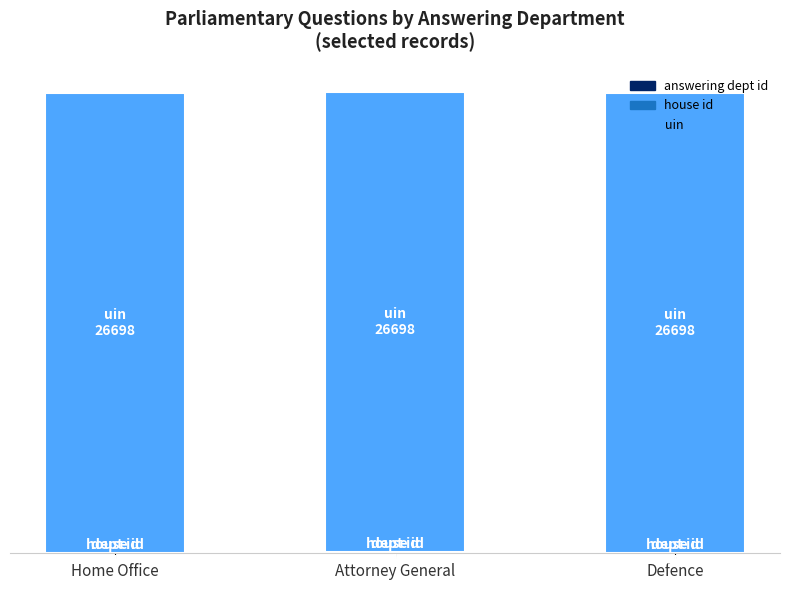

Are the bars grouped side by side (vs. stacked)?

No